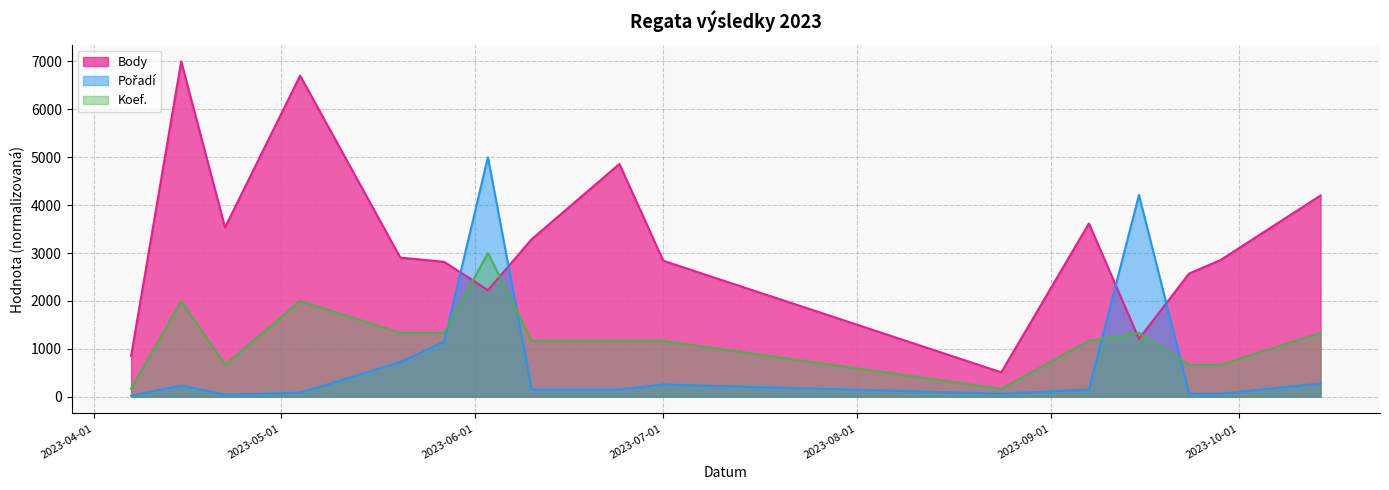

How many times do Body and Pořadí cross each other?

4